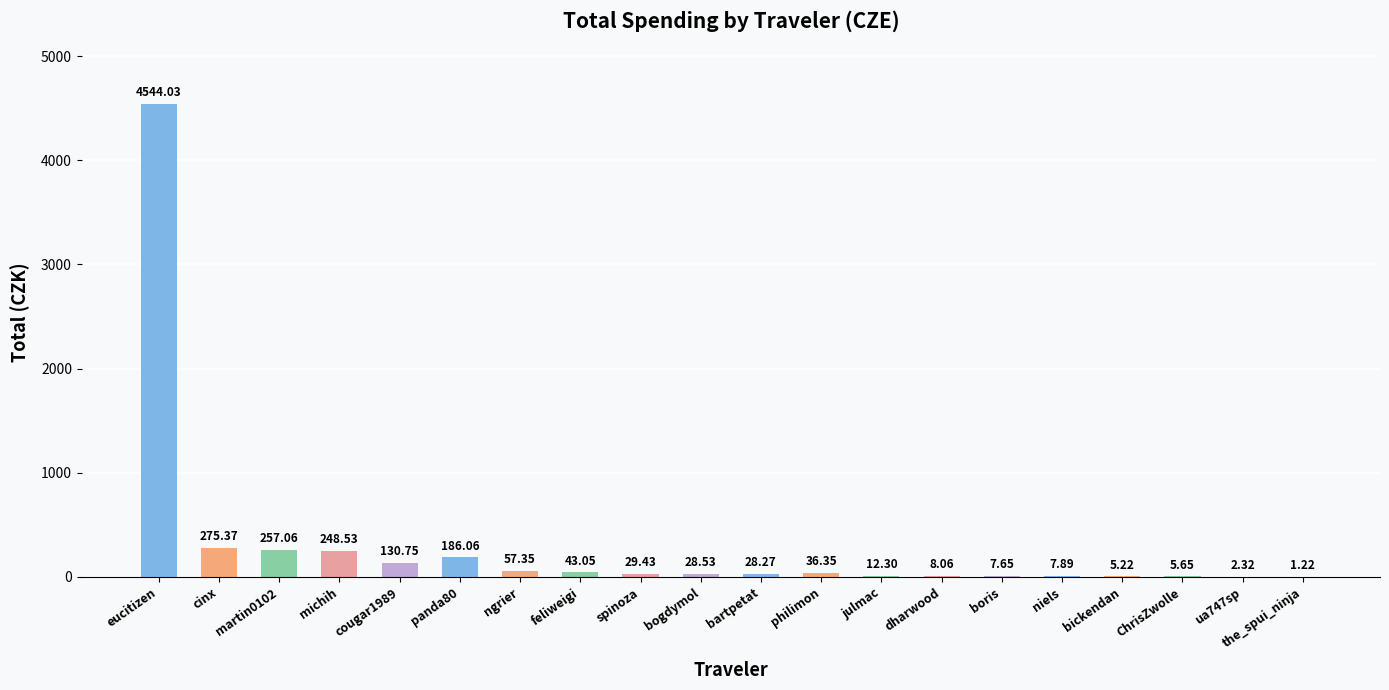

What is the sum of all values?

5915.1